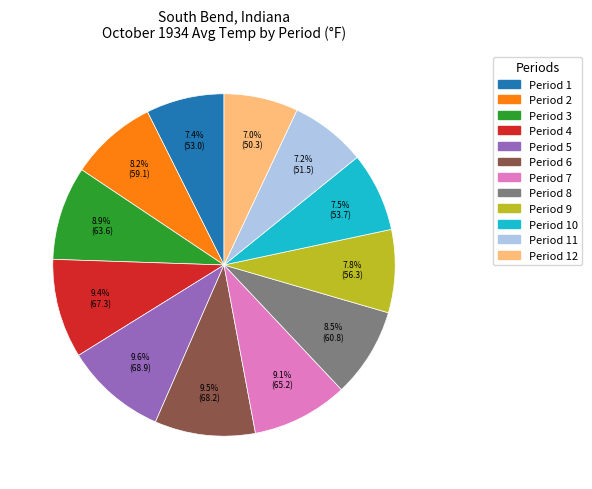

Is there any slice that represents more than half of the pie?

No